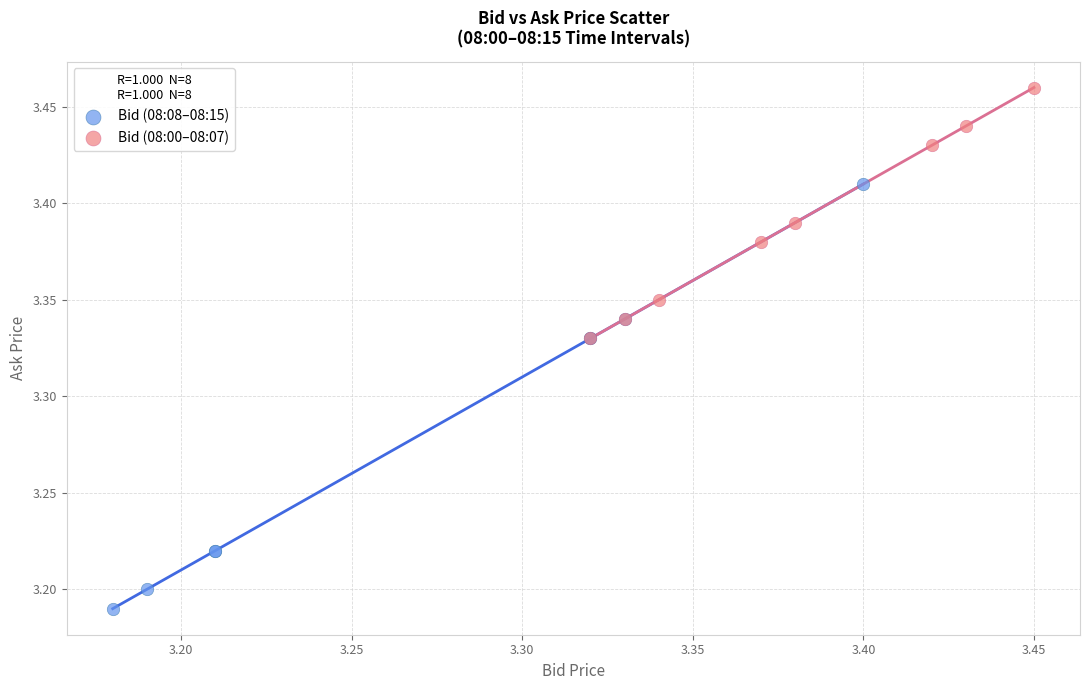

Which series has the largest Y range (max minus min)?

Bid (08:08–08:15)